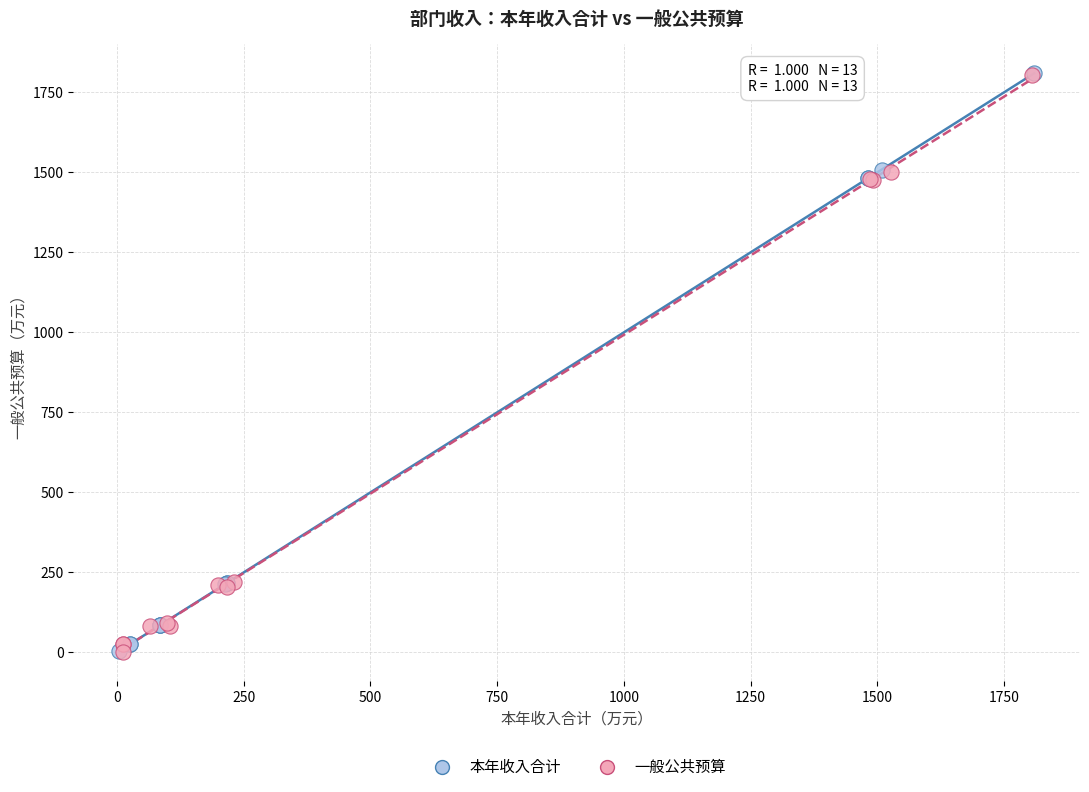

Which series has the widest spread of Y values?

本年收入合计